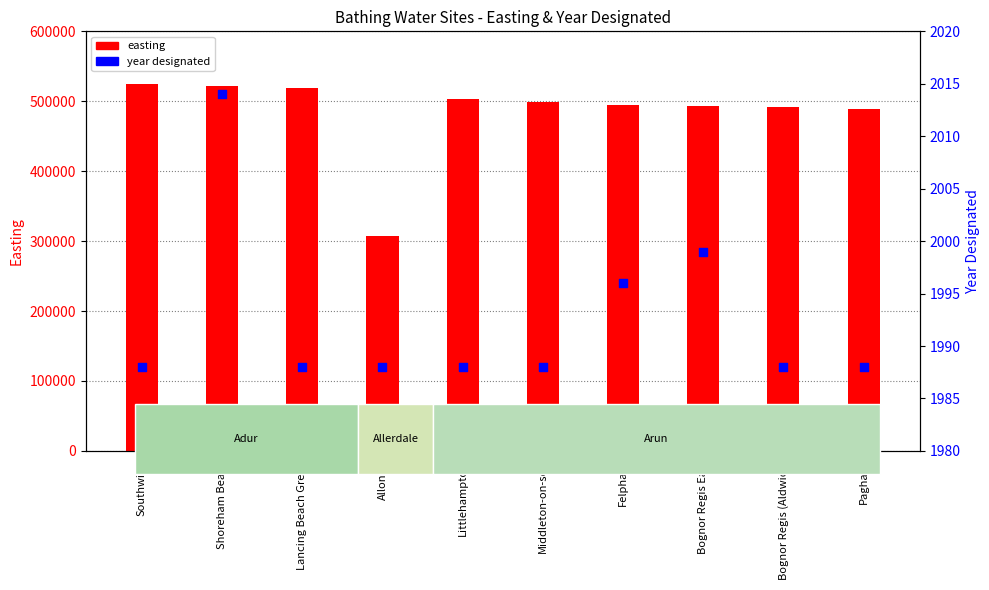

What are all the series names shown in the legend?

easting, year designated